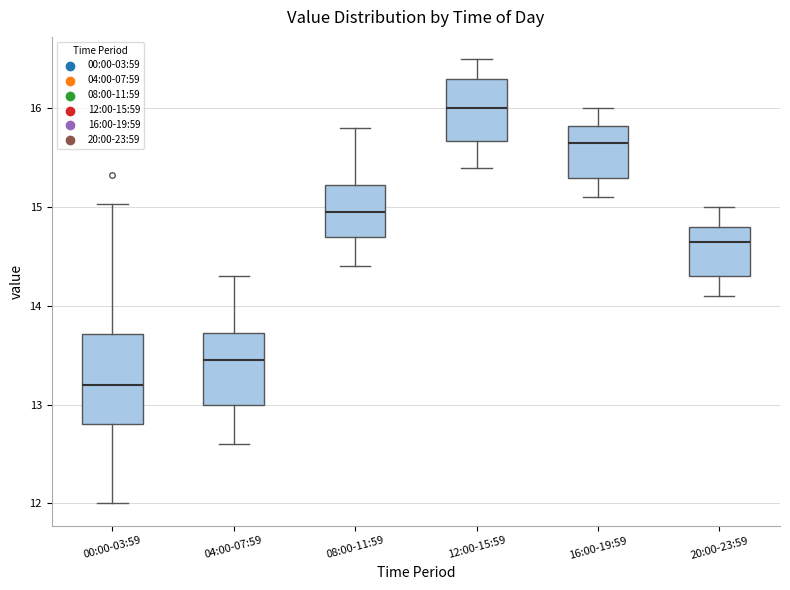

Reading left to right, transcribe this box plot: for each box, give where its median line is, the range the box spans, and where its two whiskers end, as read against the y-axis. The values are not printed on the chart, so give them approximately, as read against the axis.

00:00-03:59: median 13.2, box 12.8 to 13.7, whiskers 12.0 to 15.0
04:00-07:59: median 13.5, box 13.0 to 13.7, whiskers 12.6 to 14.3
08:00-11:59: median 15.0, box 14.7 to 15.2, whiskers 14.4 to 15.8
12:00-15:59: median 16.0, box 15.7 to 16.3, whiskers 15.4 to 16.5
16:00-19:59: median 15.7, box 15.3 to 15.8, whiskers 15.1 to 16.0
20:00-23:59: median 14.7, box 14.3 to 14.8, whiskers 14.1 to 15.0